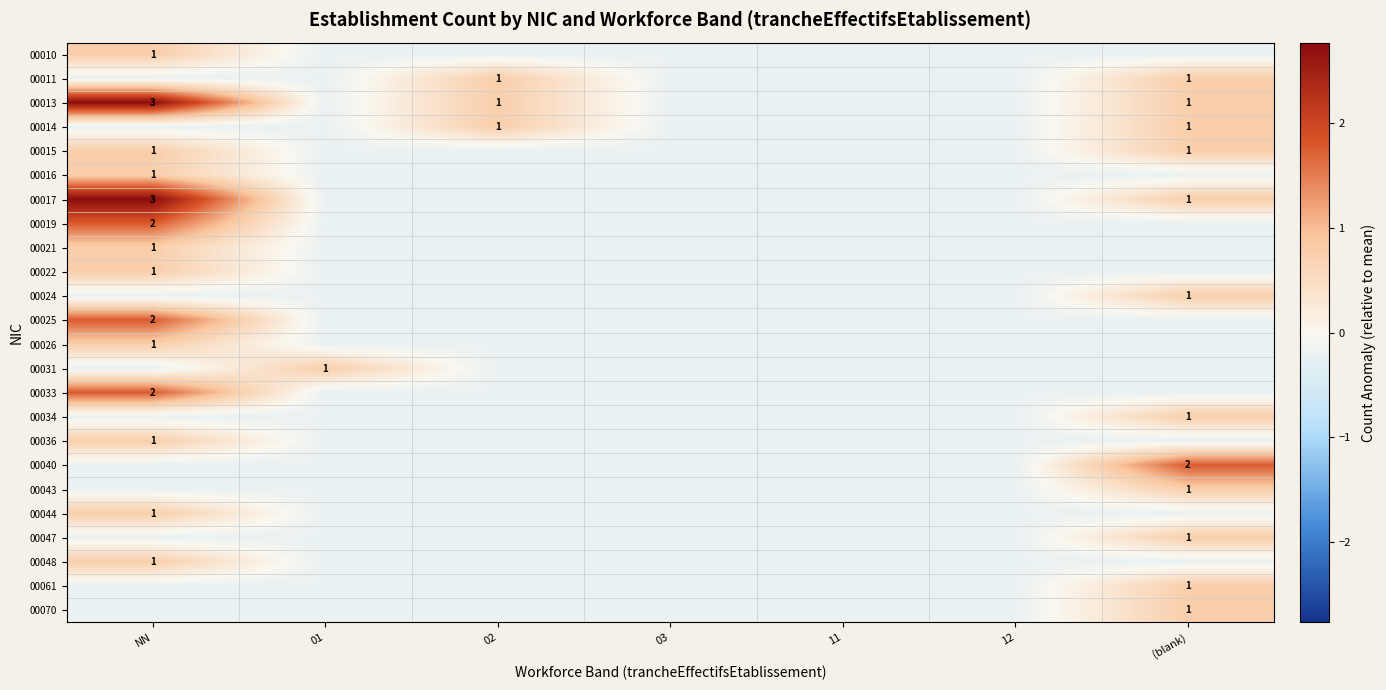

What is the minimum value shown in the chart?

-0.2